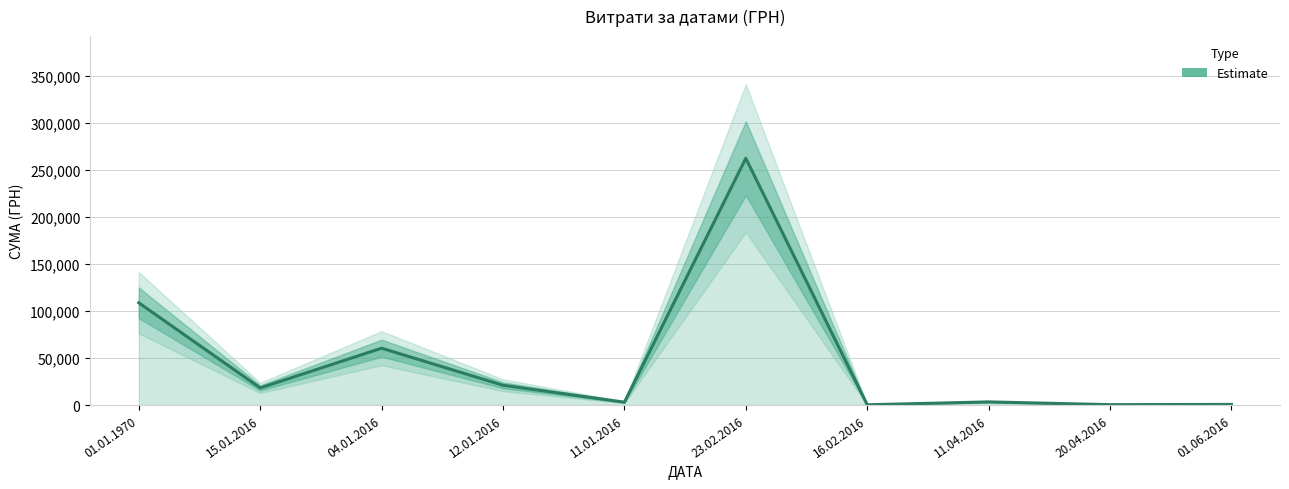

What is the sum of all values?

478325.2